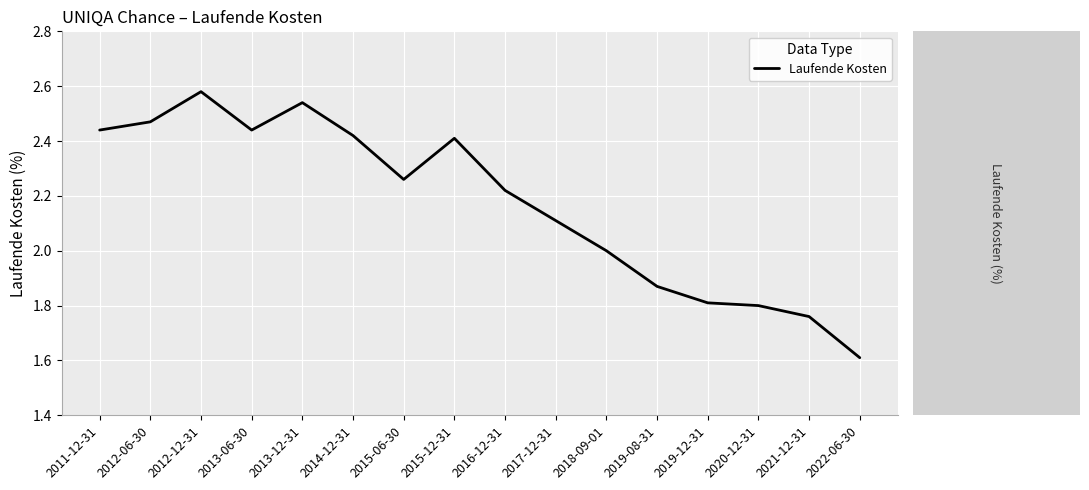

What is the minimum value shown in the chart?

1.6